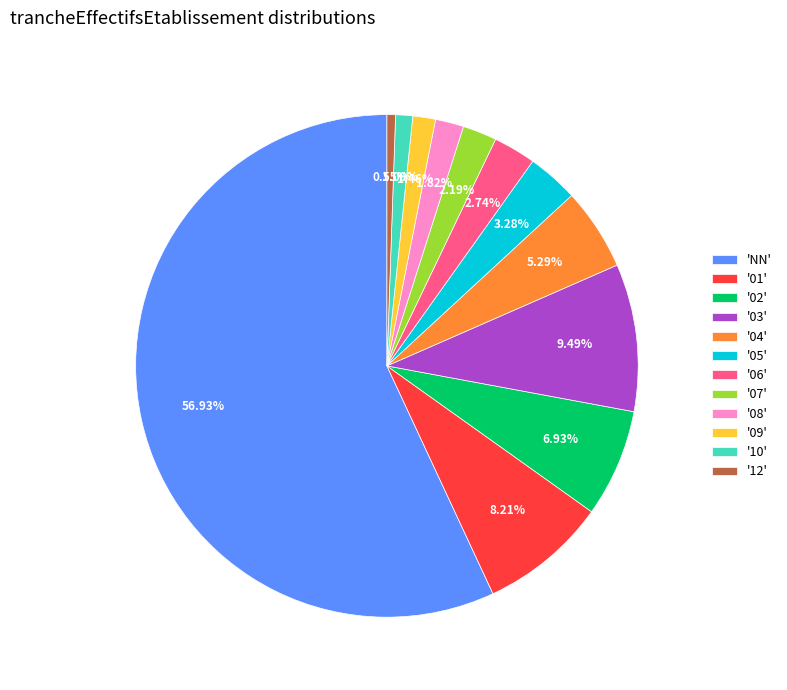

Is the sum of 'NN' and '12' greater than half?

Yes